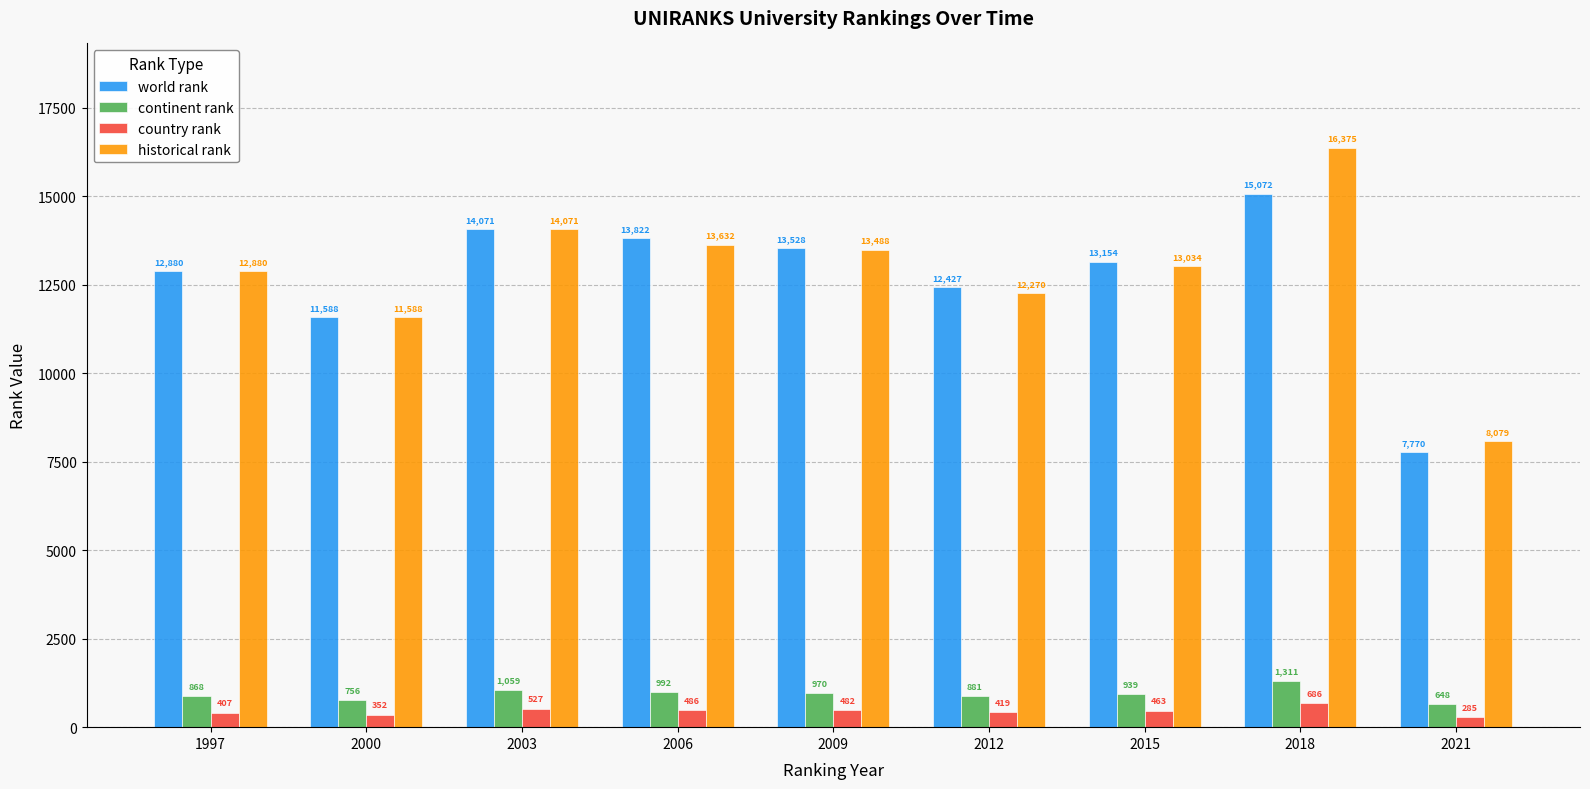

Reading left to right, list all the values displayed in this chart.

world rank: 12880	11588	14071	13822	13528	12427	13154	15072	7770
continent rank: 868	756	1059	992	970	881	939	1311	648
country rank: 407	352	527	486	482	419	463	686	285
historical rank: 12880	11588	14071	13632	13488	12270	13034	16375	8079